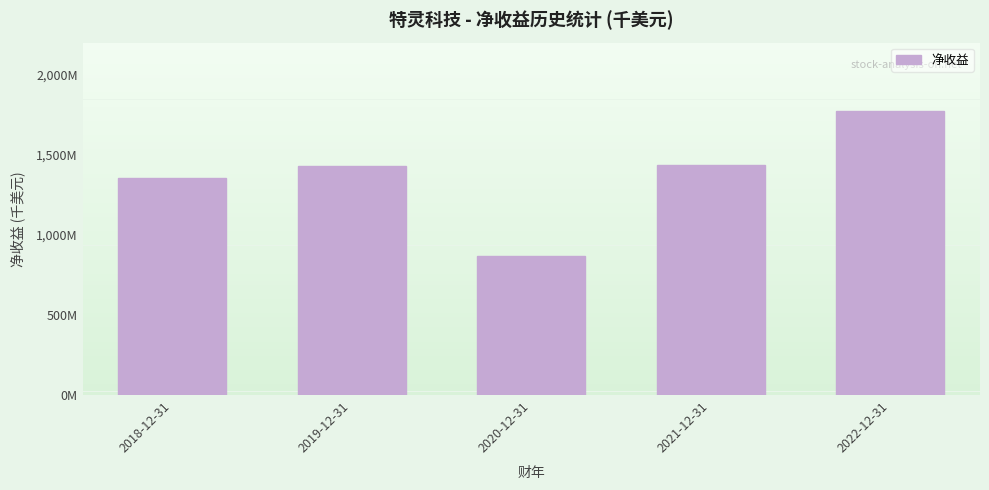

Does the chart contain any negative values?

No